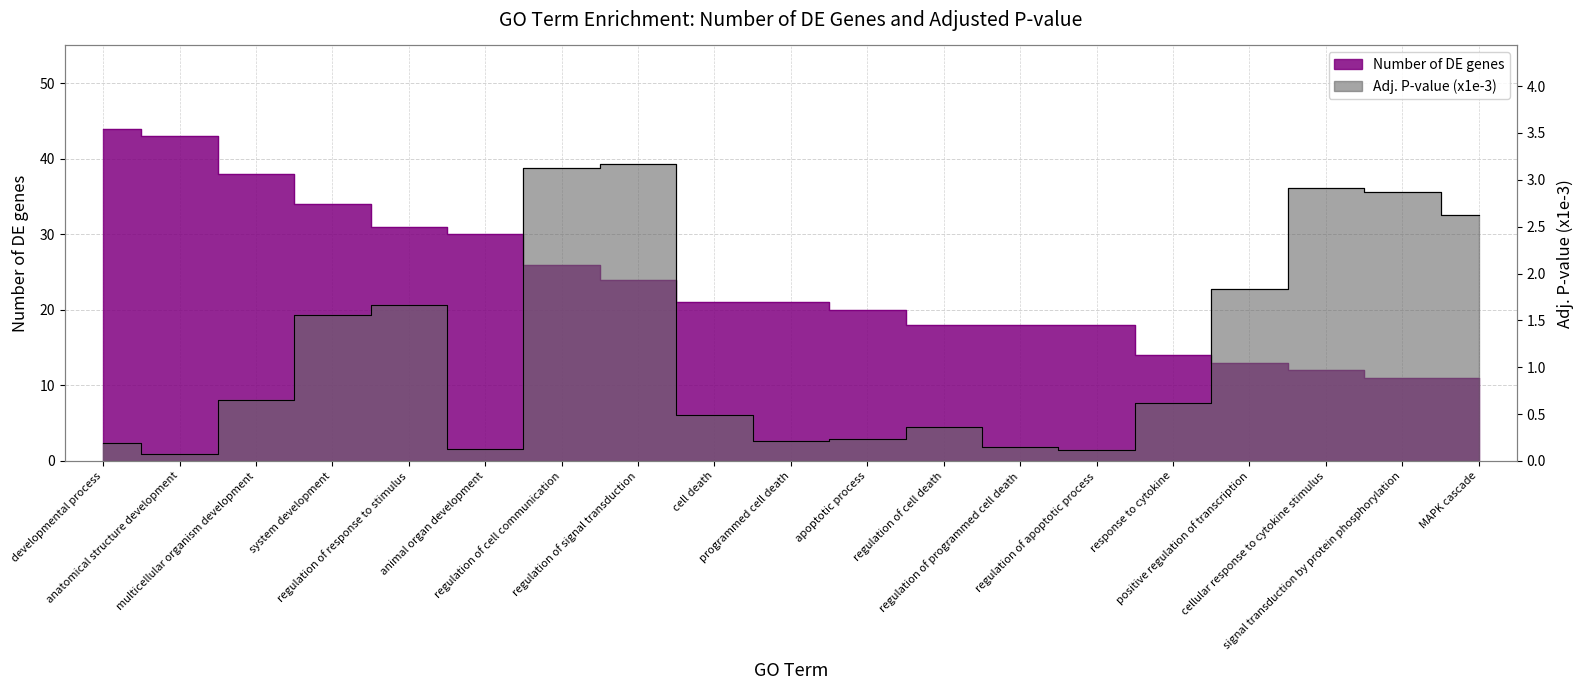

How many lines are shown in the chart?

2